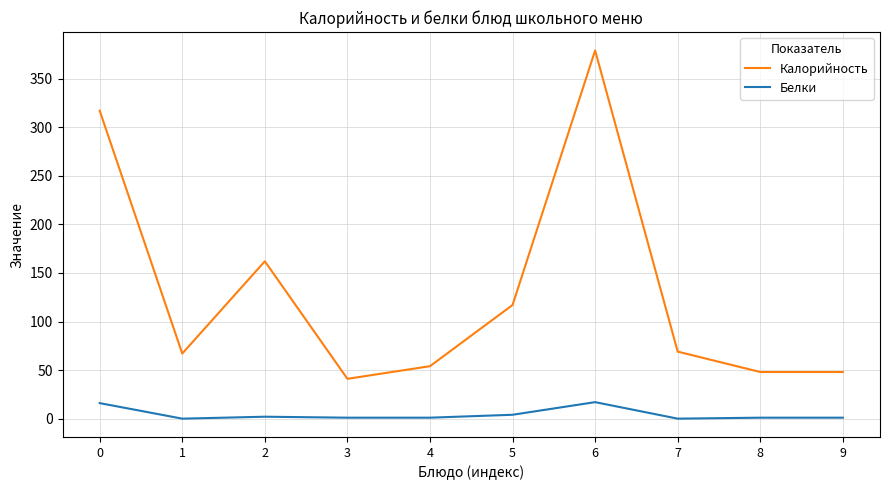

Rank the series by their average value, from highest to lowest.

Калорийность, Белки